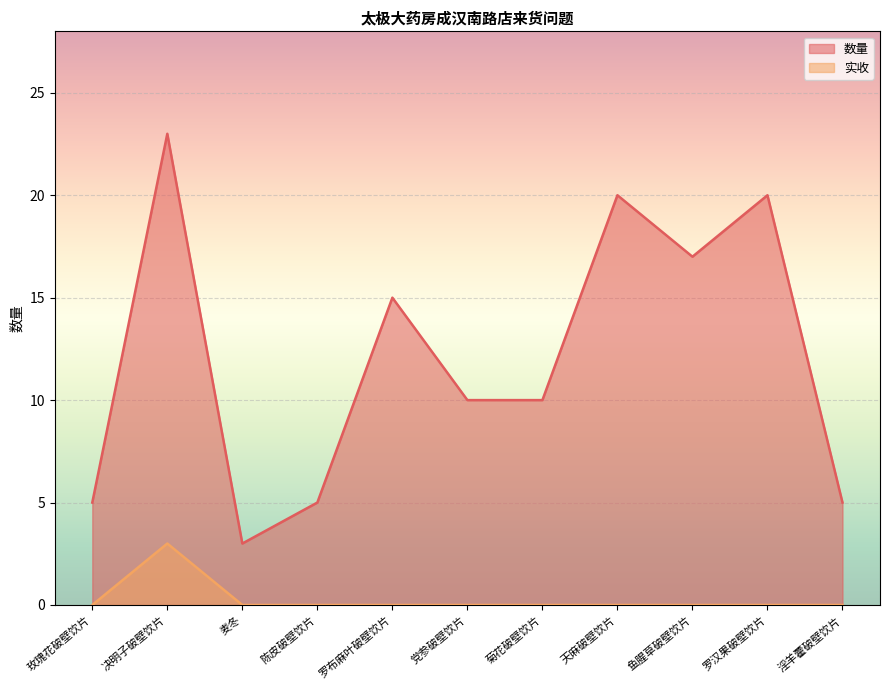

Between 麦冬 and 罗布麻叶破壁饮片, which series saw the biggest shift?

数量